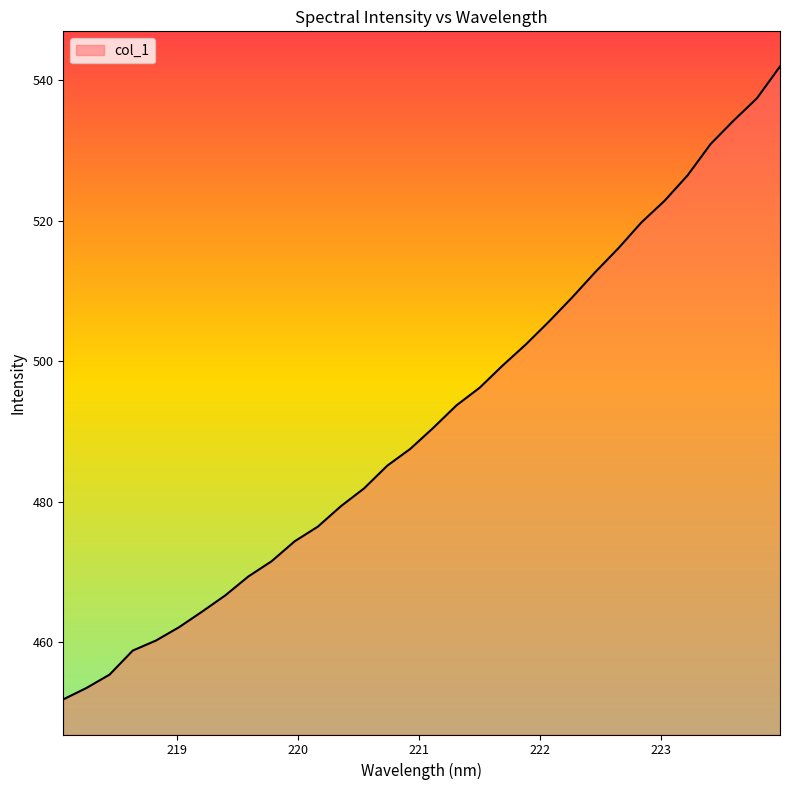

What is the greatest value displayed?

542.0